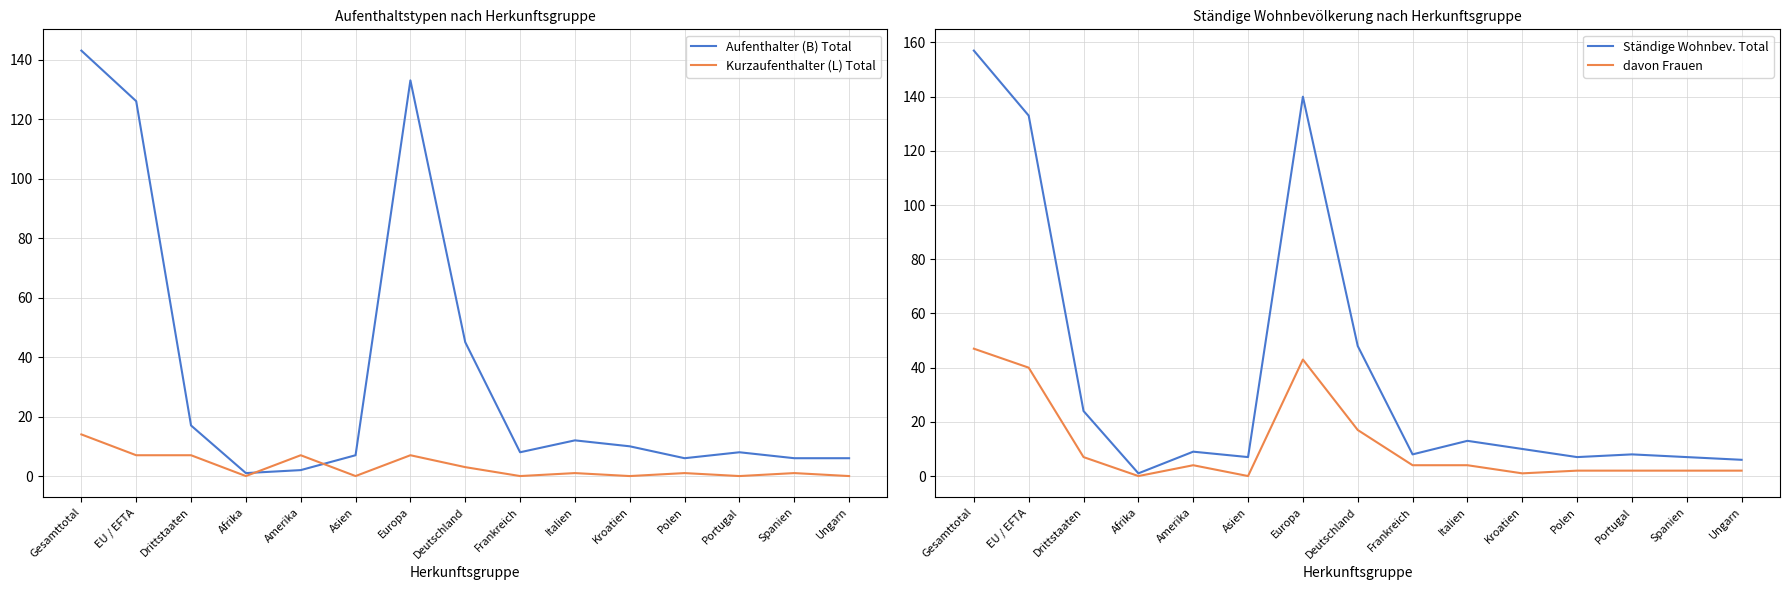

Which series has the widest spread of values?

Ständige Wohnbev. Total